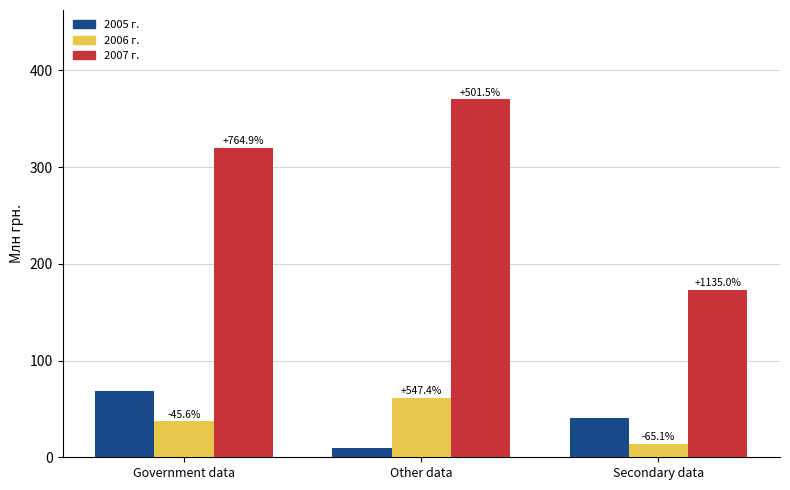

Rank the categories by 2007 г. value from highest to lowest.

Other data, Government data, Secondary data